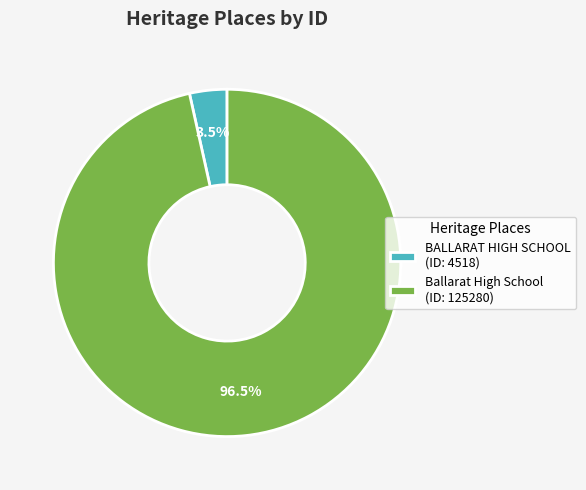

How many segments does this pie chart have?

2